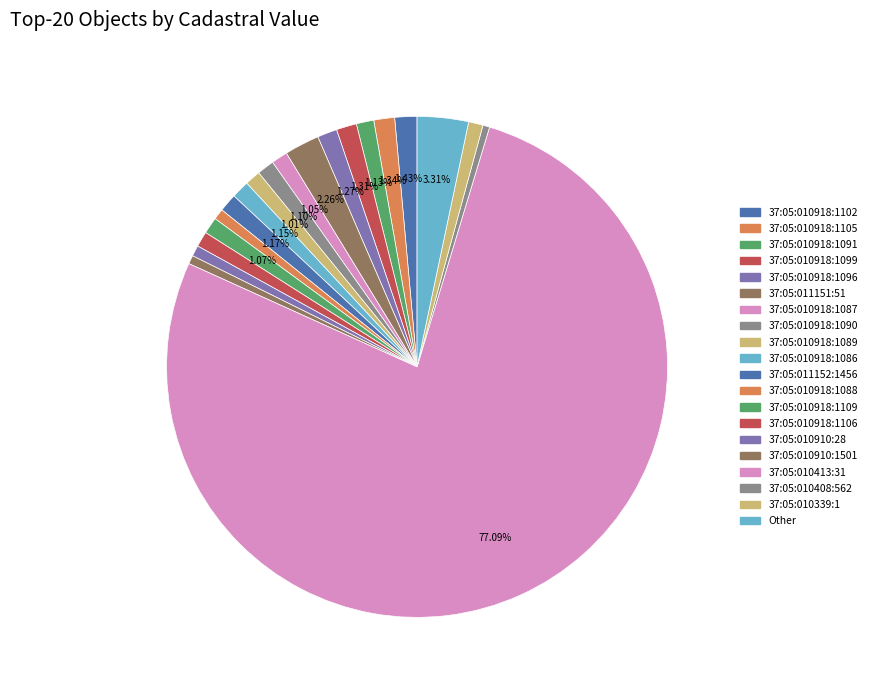

What is the change in value from 37:05:010910:28 to Other?

+1183121.0